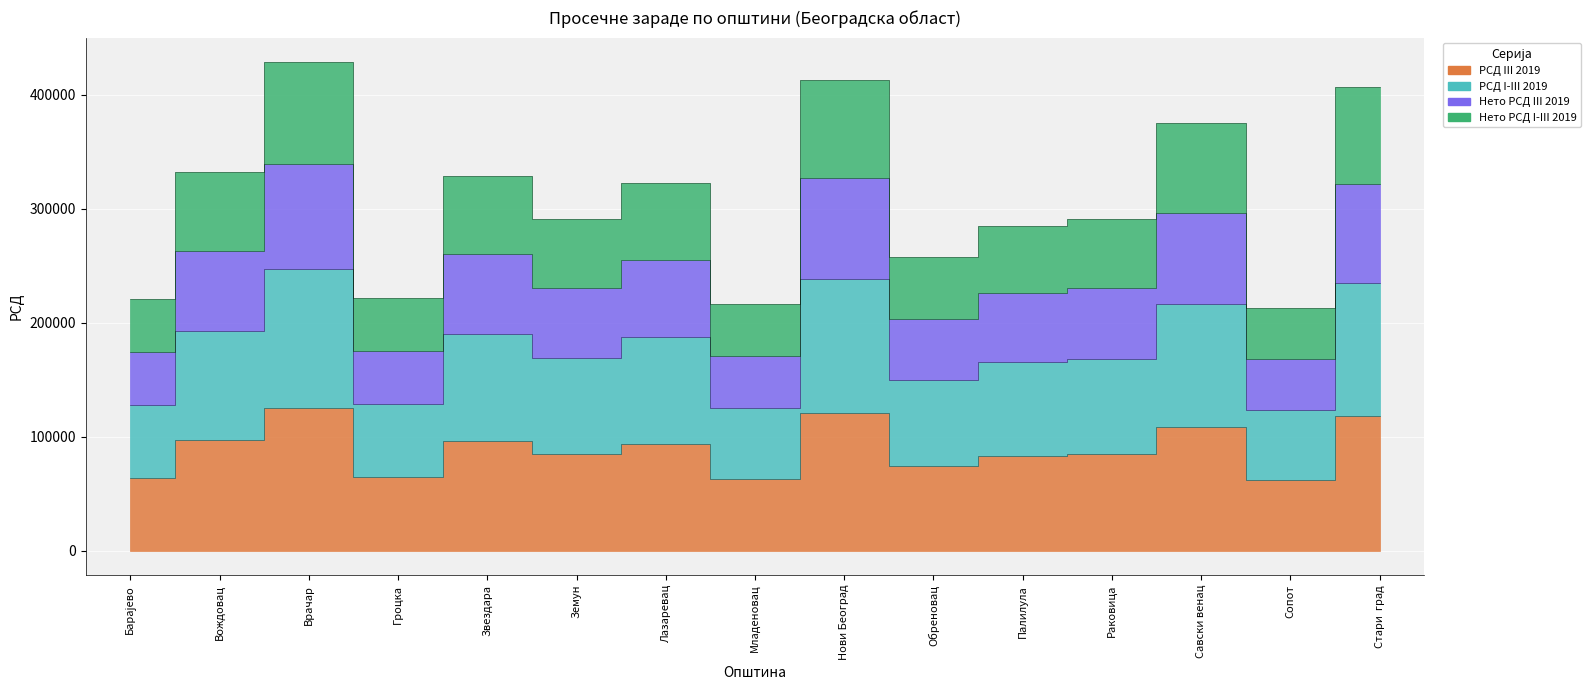

How many lines are shown in the chart?

4